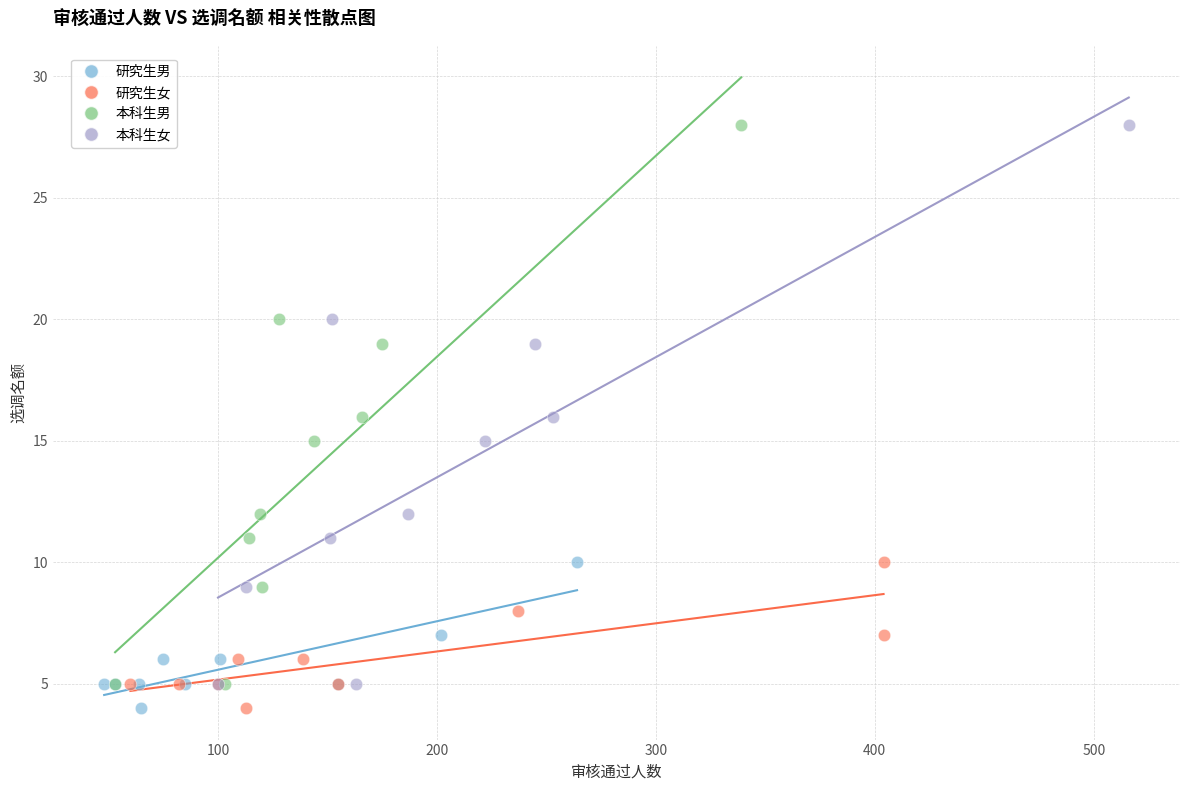

What are all the series names shown in the legend?

研究生男, 研究生女, 本科生男, 本科生女